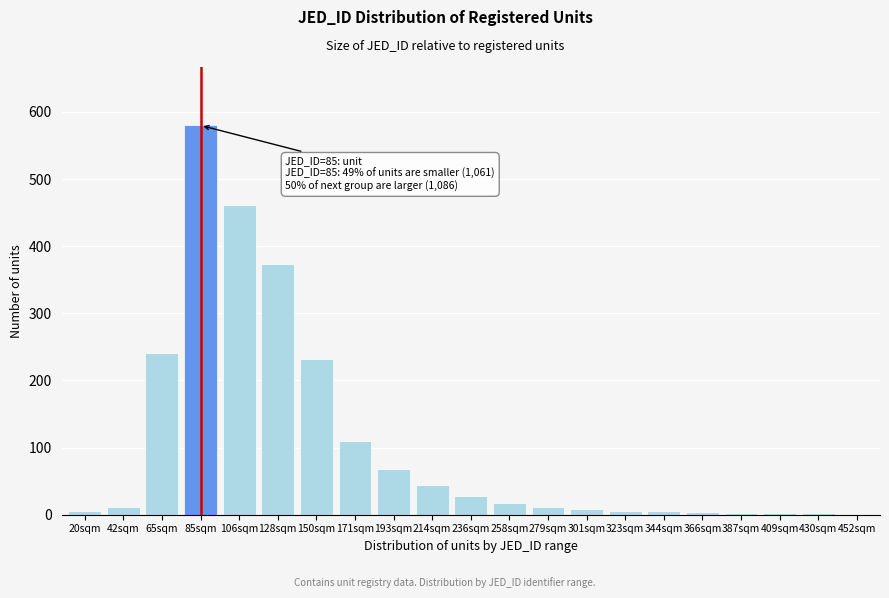

What is the greatest value displayed?

580